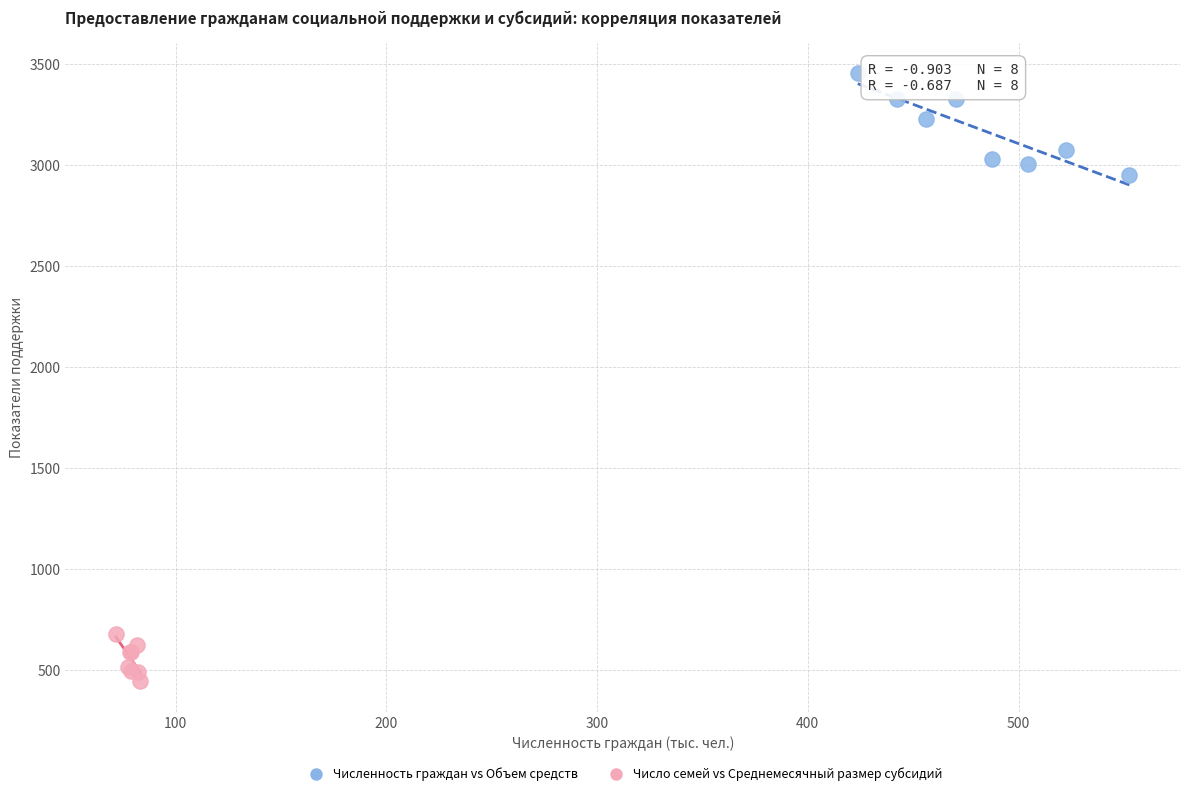

What are all the series names shown in the legend?

Численность граждан vs Объем средств, Число семей vs Среднемесячный размер субсидий